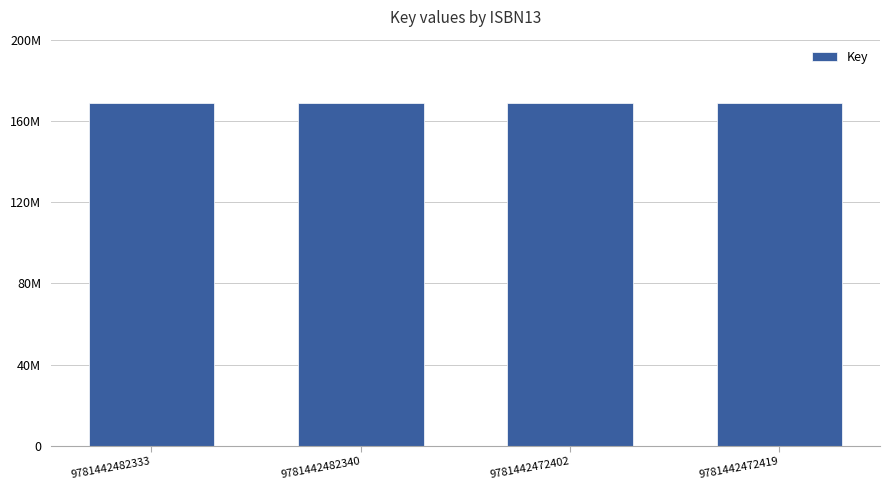

What is the label of the 2nd bar from the right?

9781442472402